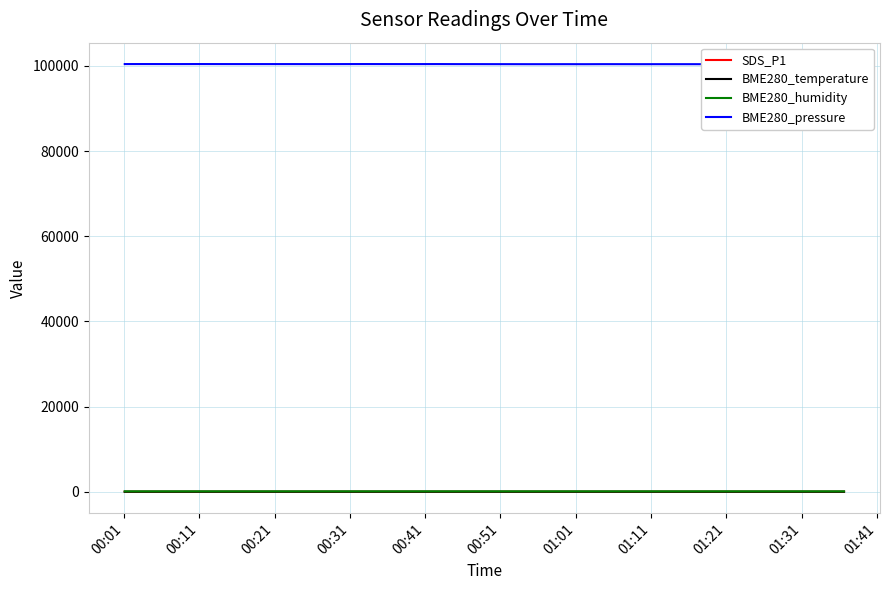

True or false: BME280_humidity and SDS_P1 intersect in this chart.

False